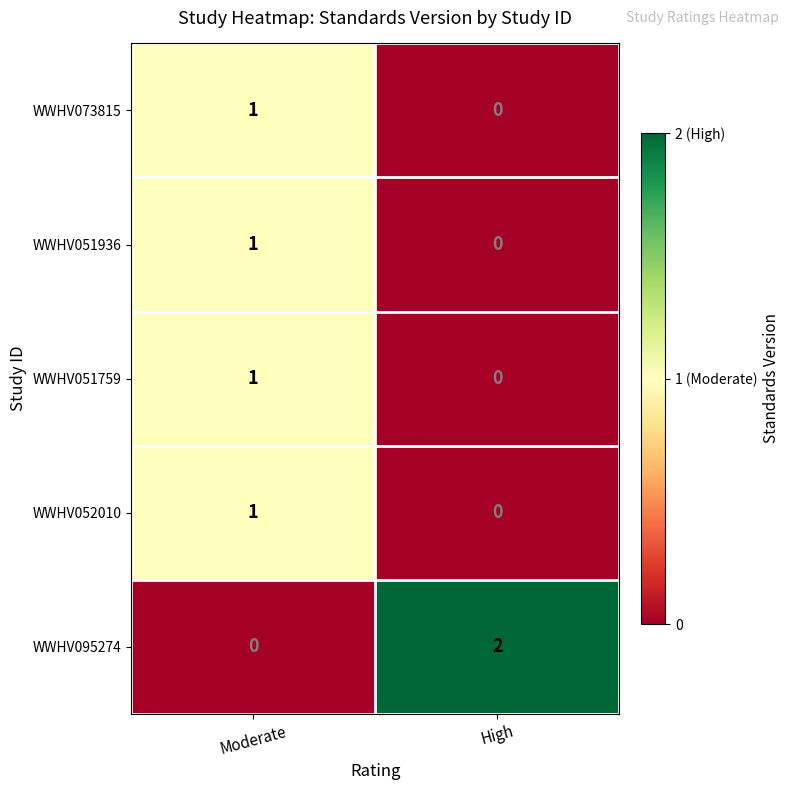

Where is WWHV095274 nearest to the value 1?

Moderate